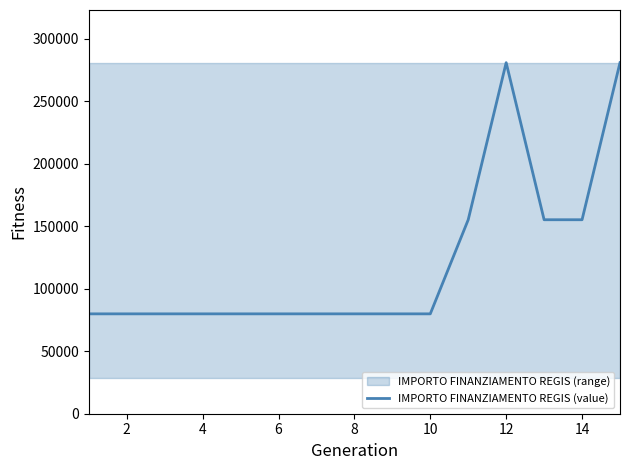

How many points are higher than both their immediate neighbors (excluding endpoints)?

1